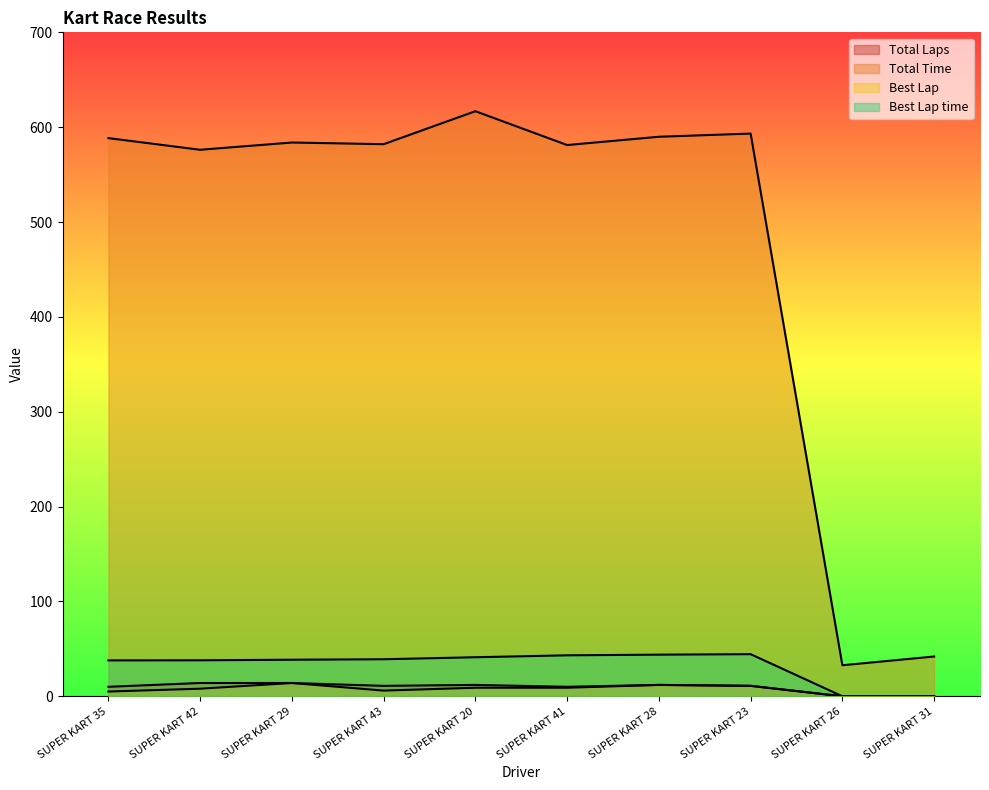

Reading left to right, extract all data points from this chart.

Total Laps: SUPER KART 35=10.0	SUPER KART 42=14.0	SUPER KART 29=14.0	SUPER KART 43=11.0	SUPER KART 20=12.0	SUPER KART 41=10.0	SUPER KART 28=12.0	SUPER KART 23=11.0	SUPER KART 26=0.0	SUPER KART 31=0.0
Total Time: SUPER KART 35=588.5	SUPER KART 42=576.2	SUPER KART 29=583.8	SUPER KART 43=582.1	SUPER KART 20=616.8	SUPER KART 41=581.2	SUPER KART 28=589.9	SUPER KART 23=593.2	SUPER KART 26=32.7	SUPER KART 31=41.9
Best Lap: SUPER KART 35=5.0	SUPER KART 42=8.0	SUPER KART 29=14.0	SUPER KART 43=6.0	SUPER KART 20=9.0	SUPER KART 41=9.0	SUPER KART 28=12.0	SUPER KART 23=11.0	SUPER KART 26=0.0	SUPER KART 31=0.0
Best Lap time: SUPER KART 35=37.9	SUPER KART 42=37.9	SUPER KART 29=38.5	SUPER KART 43=39.0	SUPER KART 20=41.2	SUPER KART 41=43.2	SUPER KART 28=43.9	SUPER KART 23=44.4	SUPER KART 26=0.0	SUPER KART 31=0.0